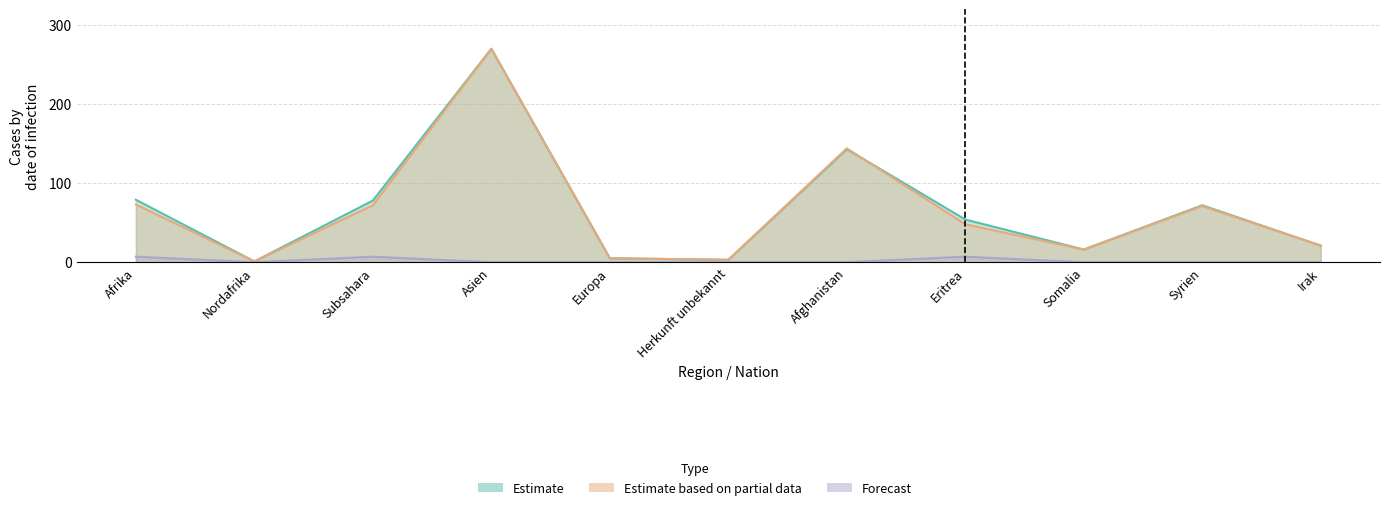

List the series in order of their peak value, highest first.

Estimate, Estimate based on partial data, Forecast